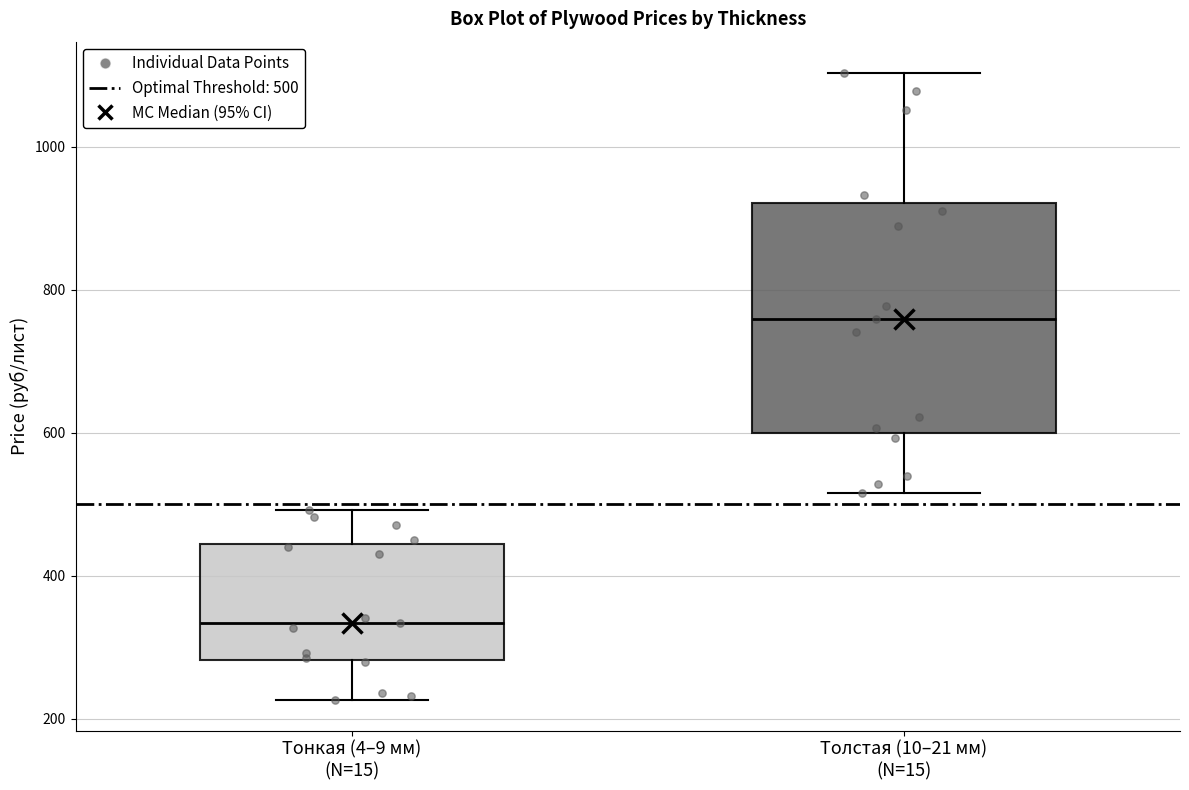

Reading left to right, read every box against the y-axis: the position of its median line, the range the box covers, and the ends of its whiskers. The values are not printed on the chart, so give them approximately, as read against the axis.

Тонкая (4–9 мм) (N=15): median 340, box 280 to 440, whiskers 220 to 500
Толстая (10–21 мм) (N=15): median 760, box 600 to 920, whiskers 520 to 1100